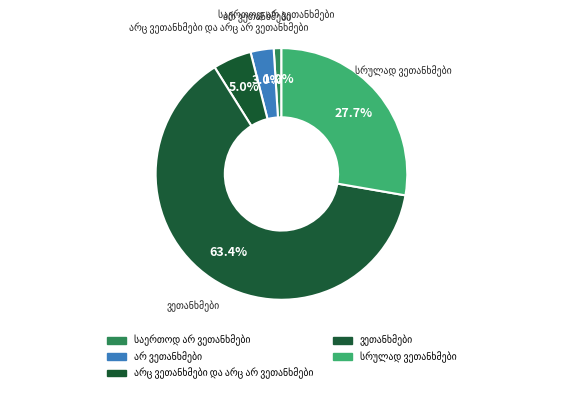

Which slice is the largest?

ვეთანხმები